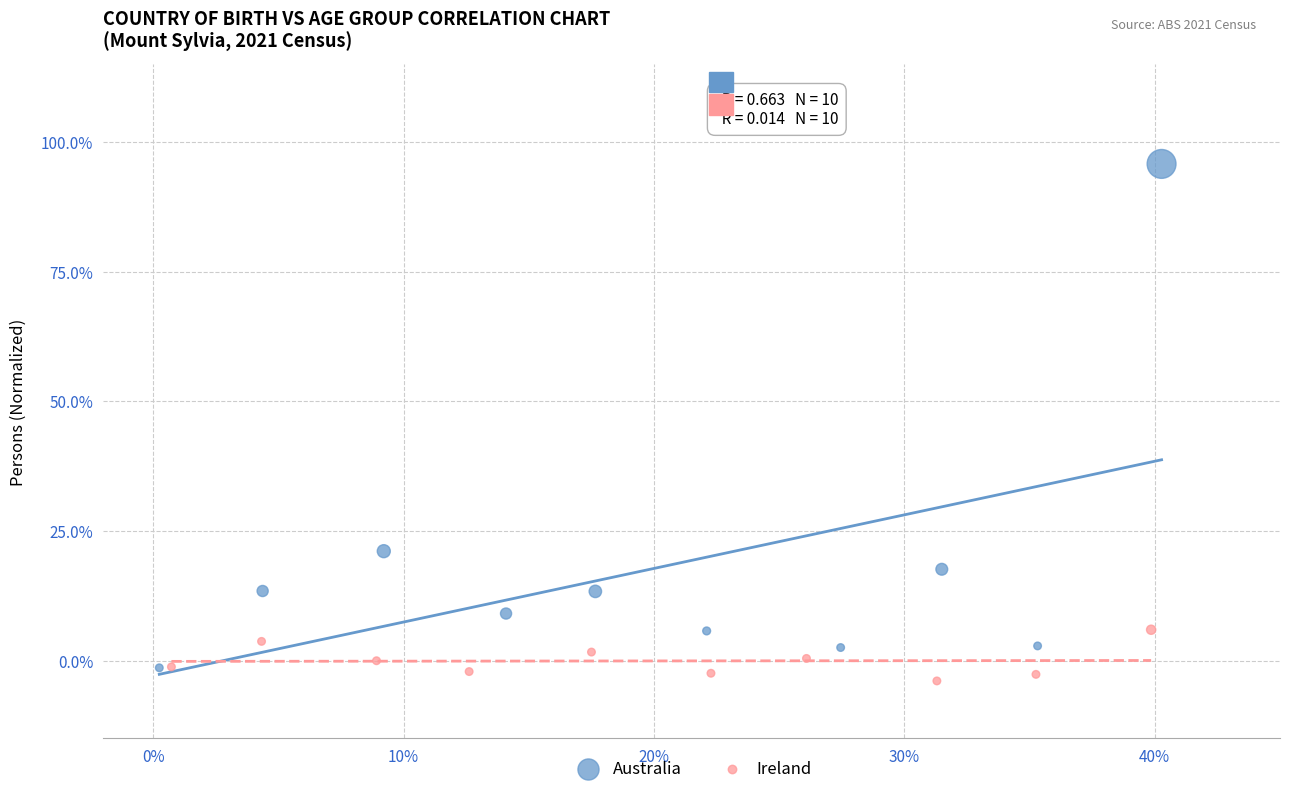

Which series reaches the minimum Y coordinate?

Ireland